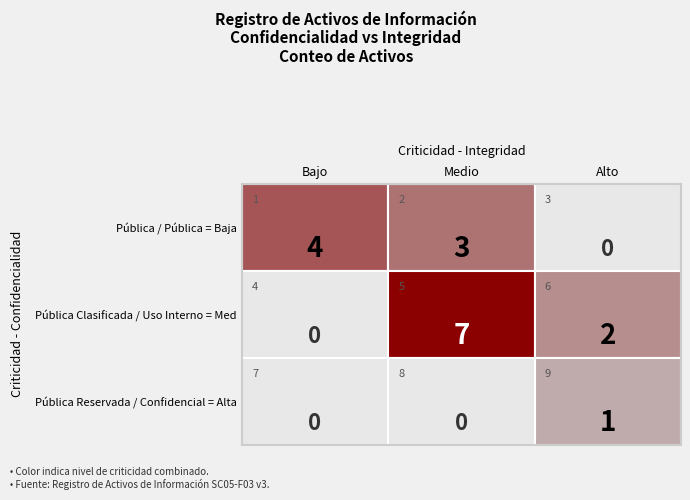

At Bajo, list the series in order from largest to smallest.

Pública / Pública = Baja, Pública Clasificada / Uso Interno = Med…, Pública Reservada / Confidencial = Alta